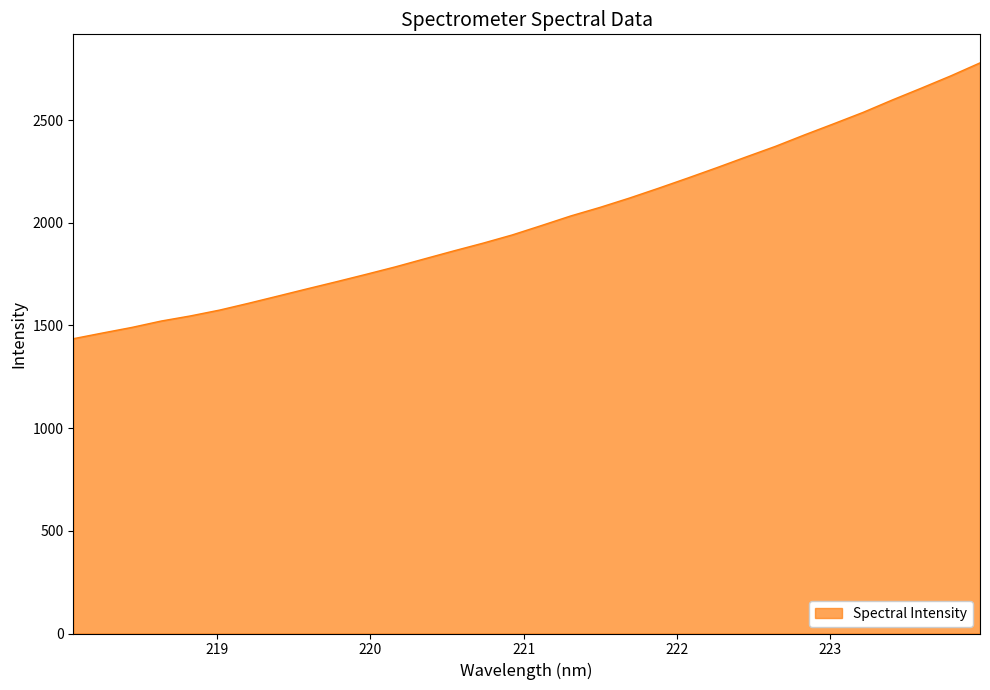

What is the sum of all values?

64498.0